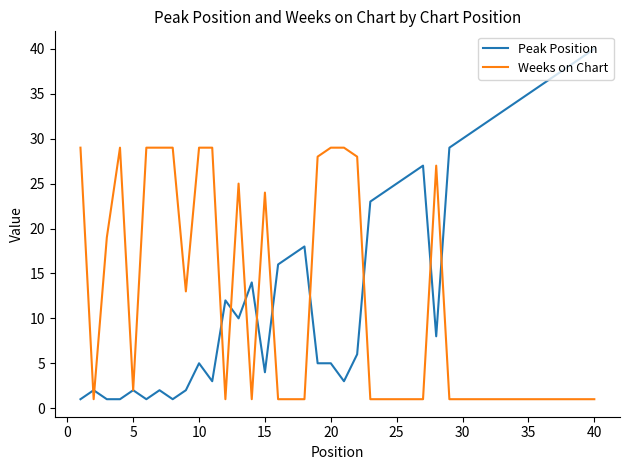

Rank the series by their average value, from lowest to highest.

Weeks on Chart, Peak Position